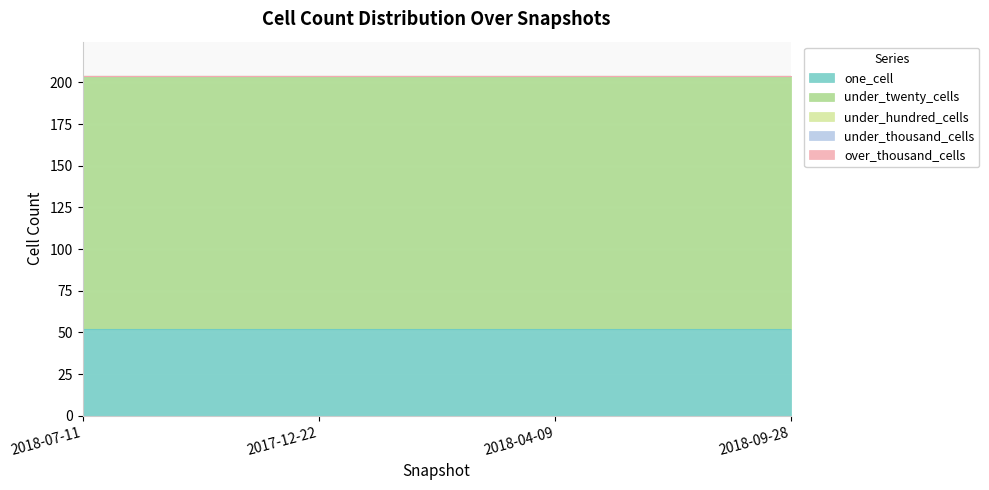

The one_cell series shows 93 at 2017-12-22. True or false?

False